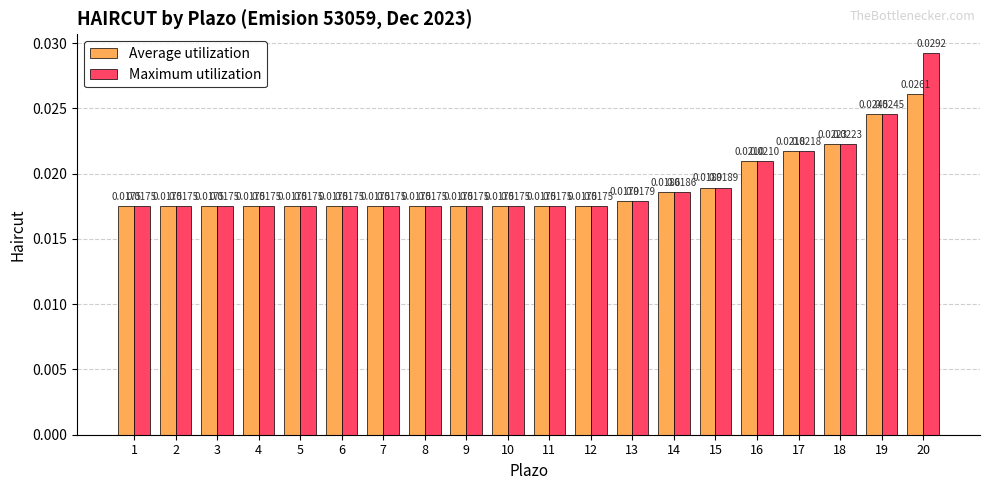

What is the sum of all Average utilization values?

0.4